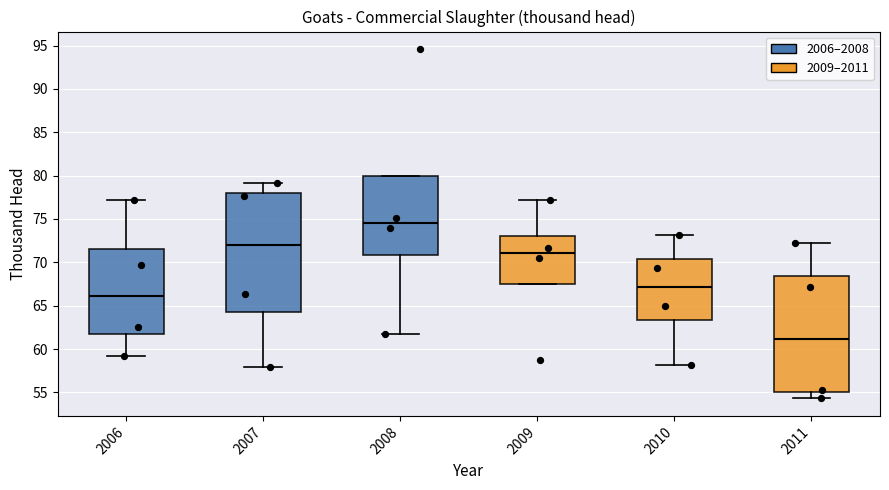

Reading left to right, transcribe this box plot: for each box, give where its median line is, the range the box spans, and where its two whiskers end, as read against the y-axis. The values are not printed on the chart, so give them approximately, as read against the axis.

2006: median 66.0, box 61.5 to 71.5, whiskers 59.0 to 77.0
2007: median 72.0, box 64.5 to 78.0, whiskers 58.0 to 79.0
2008: median 74.5, box 71.0 to 80.0, whiskers 61.5 to 80.0
2009: median 71.0, box 67.5 to 73.0, whiskers 67.5 to 77.0
2010: median 67.0, box 63.5 to 70.5, whiskers 58.0 to 73.0
2011: median 61.0, box 55.0 to 68.5, whiskers 54.5 to 72.0